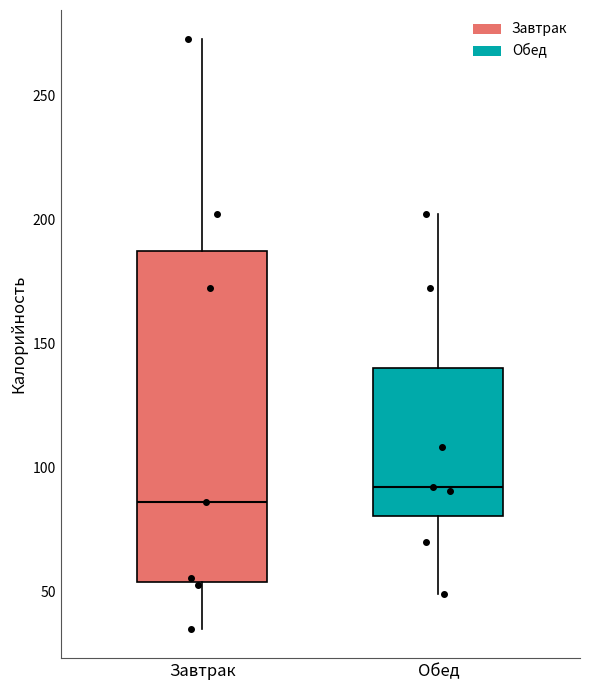

Reading left to right, transcribe this box plot: for each box, give where its median line is, the range the box spans, and where its two whiskers end, as read against the y-axis. The values are not printed on the chart, so give them approximately, as read against the axis.

Завтрак: median 85, box 55 to 185, whiskers 35 to 275
Обед: median 90, box 80 to 140, whiskers 50 to 200